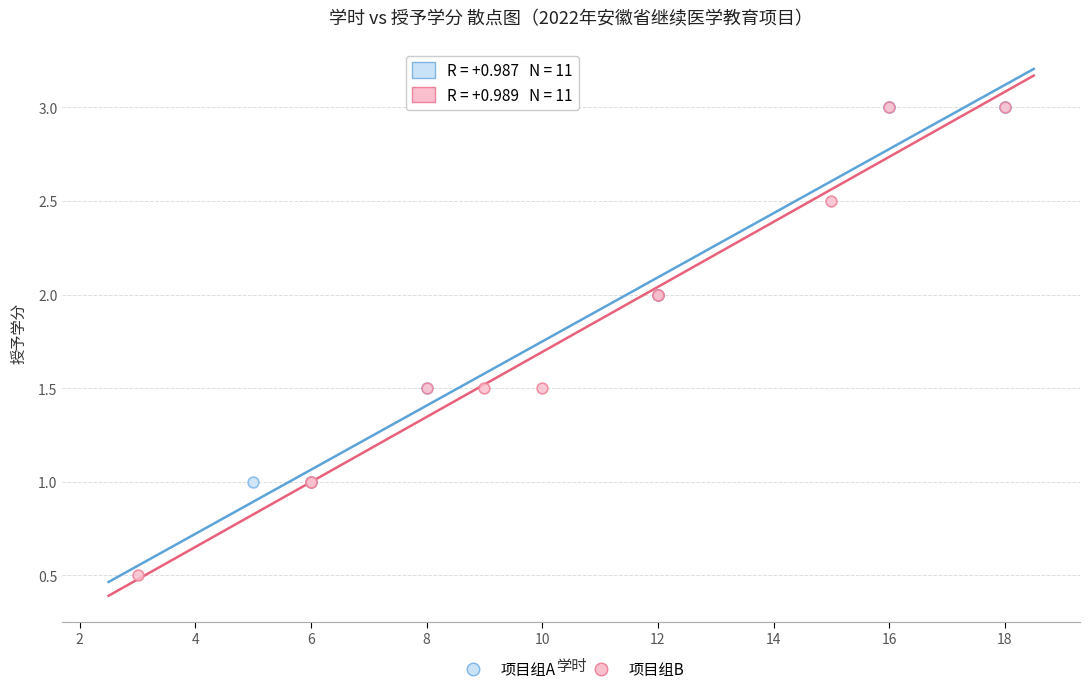

What are all the series names shown in the legend?

项目组A, 项目组B